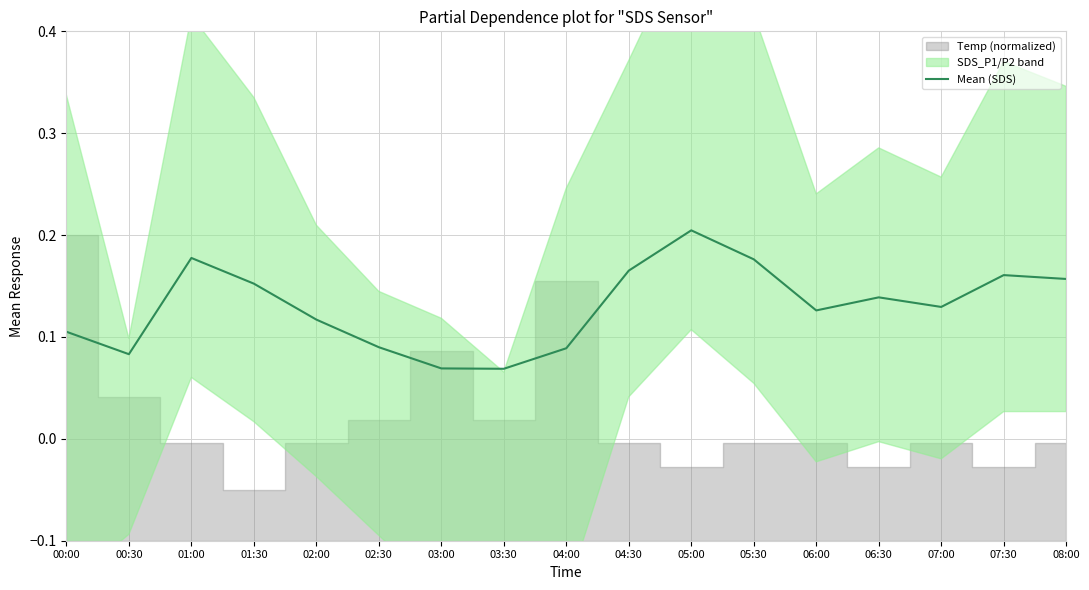

Does the chart display data point markers on the line(s)?

No